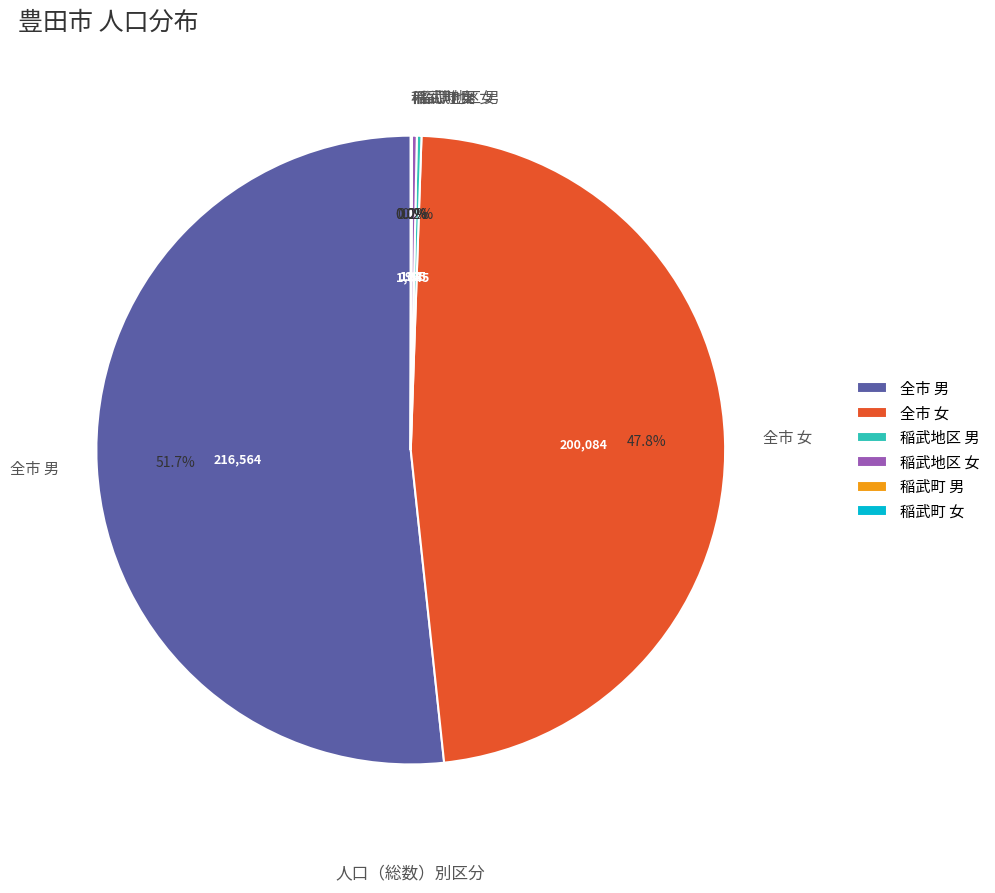

What is the majority slice?

全市 男